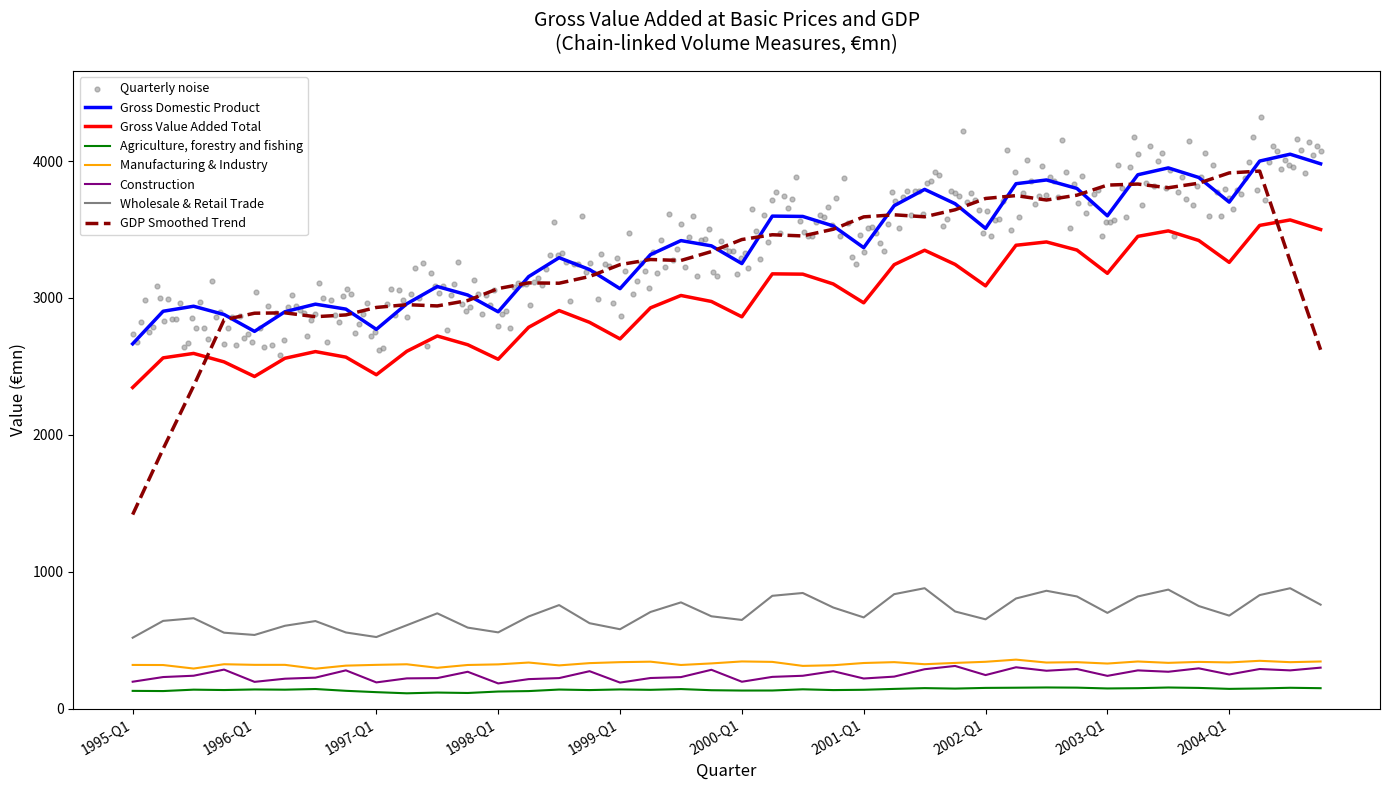

What is the lowest value of the Construction series?

184.8